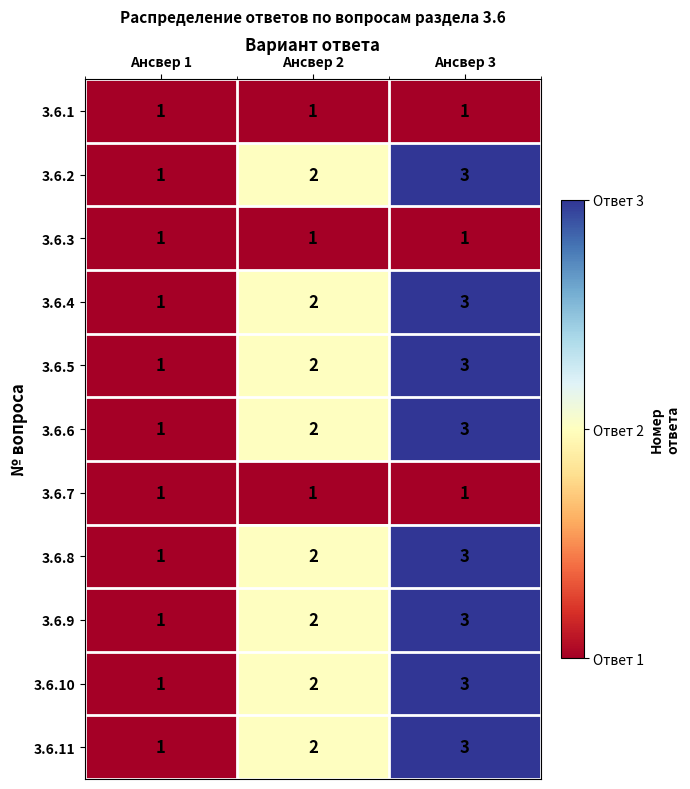

The 3.6.2 series shows 1 at Ансвер 1. True or false?

True